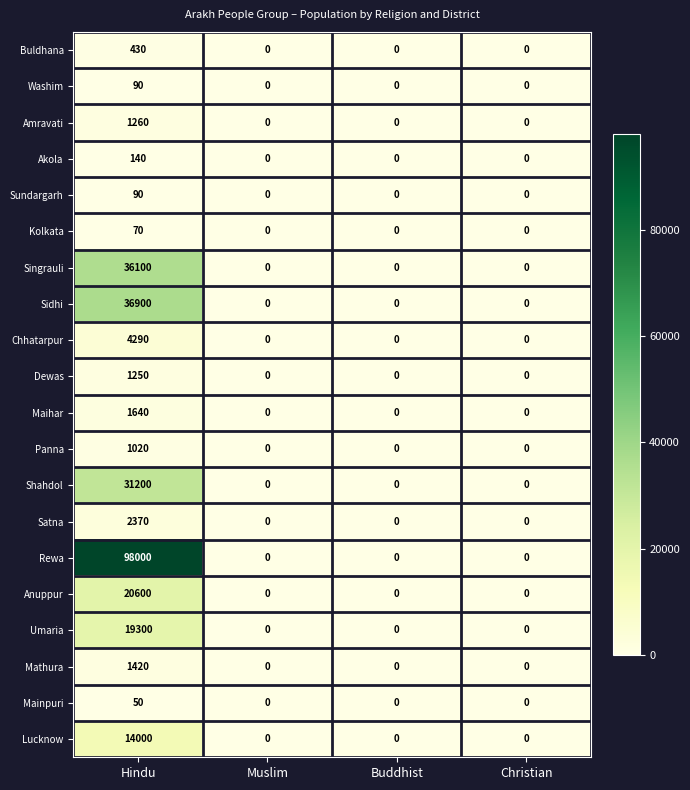

What is the sum of all Rewa values?

98000